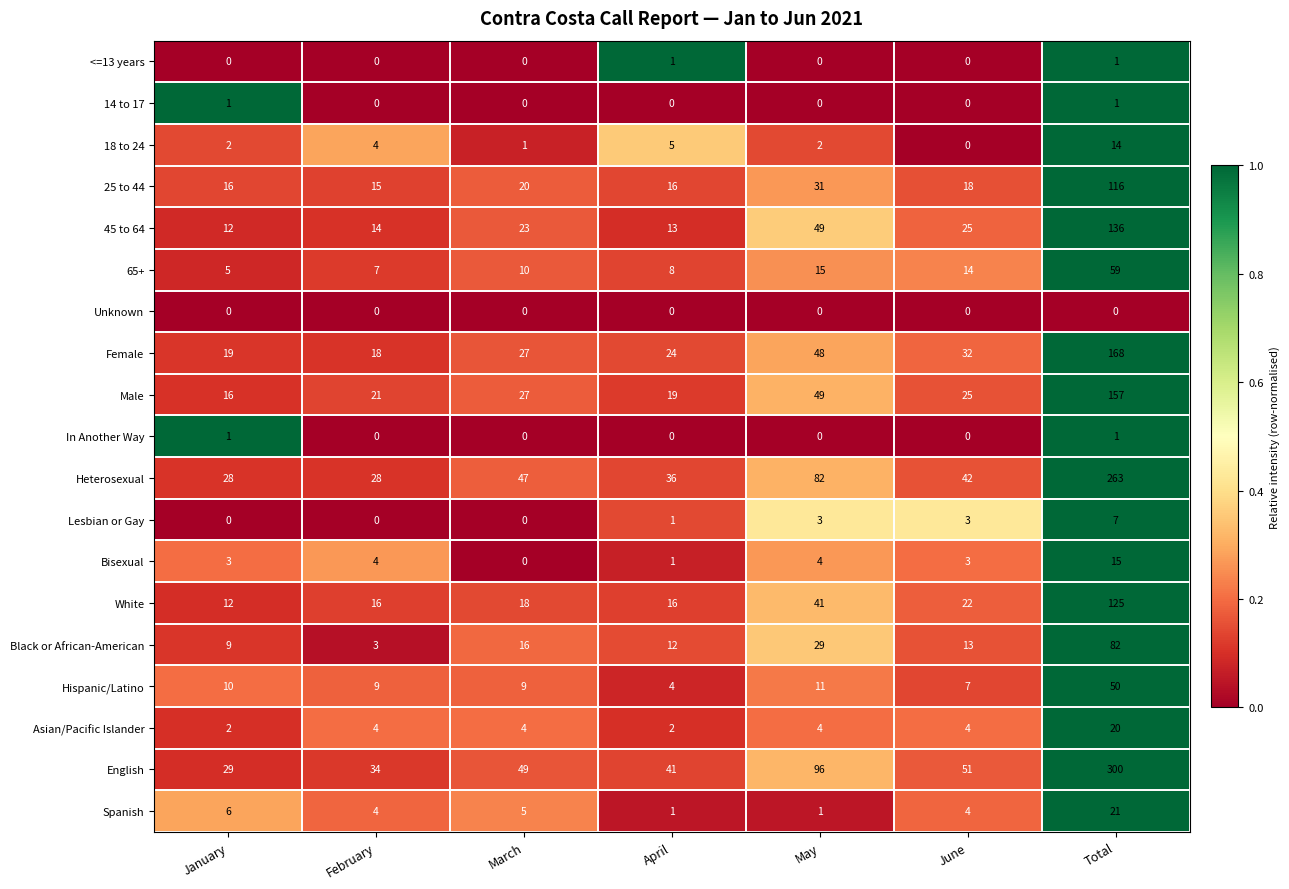

What is the average value of the Male series?

45